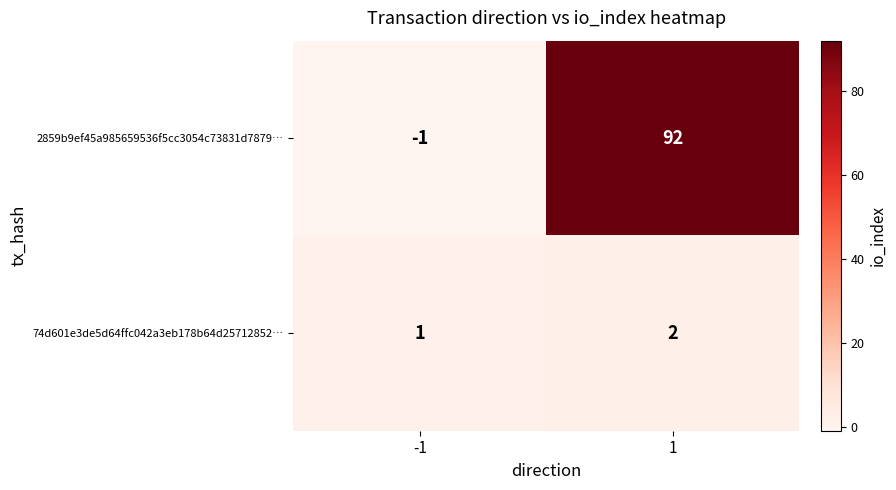

How many data points in 2859b9ef45a985659536f5cc3054c73831d7879… are less than 92?

1